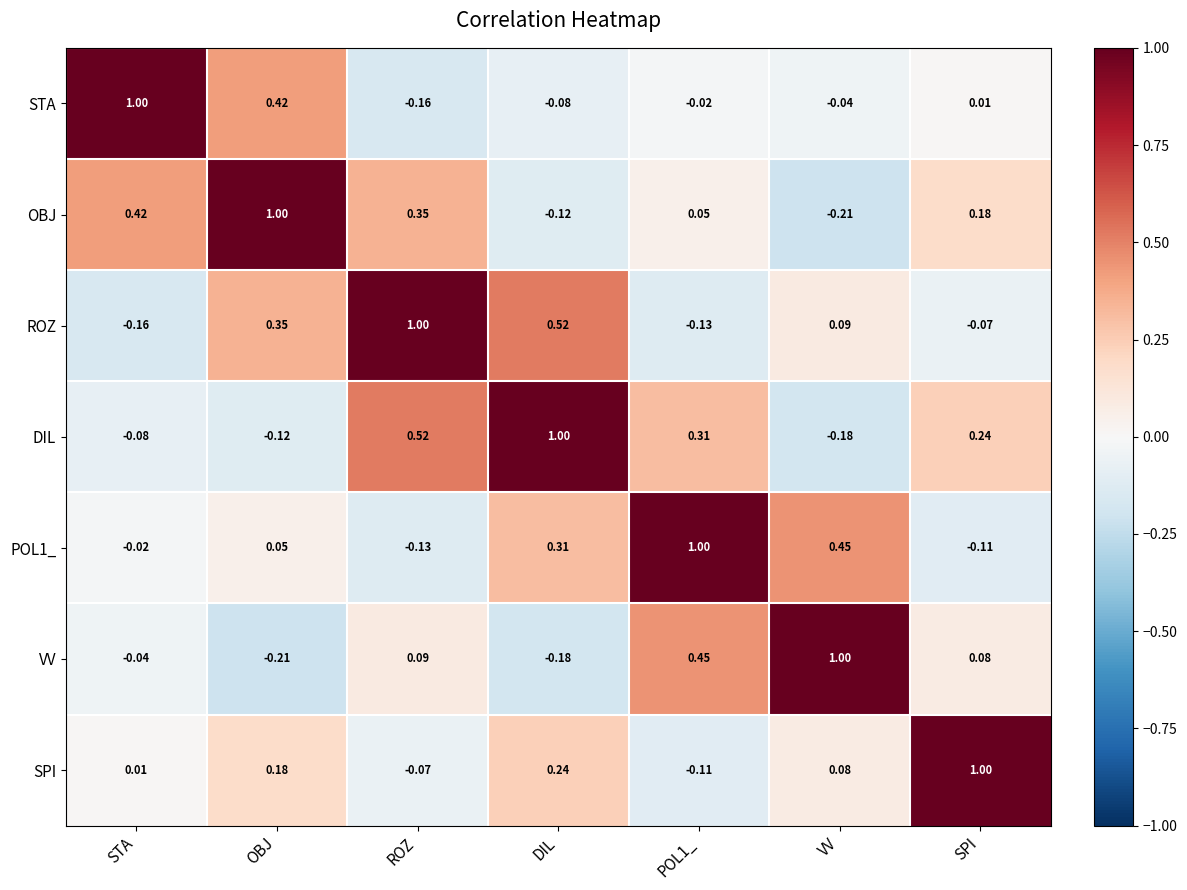

At SPI, list the series in order from largest to smallest.

SPI, DIL, OBJ, VV, STA, ROZ, POL1_